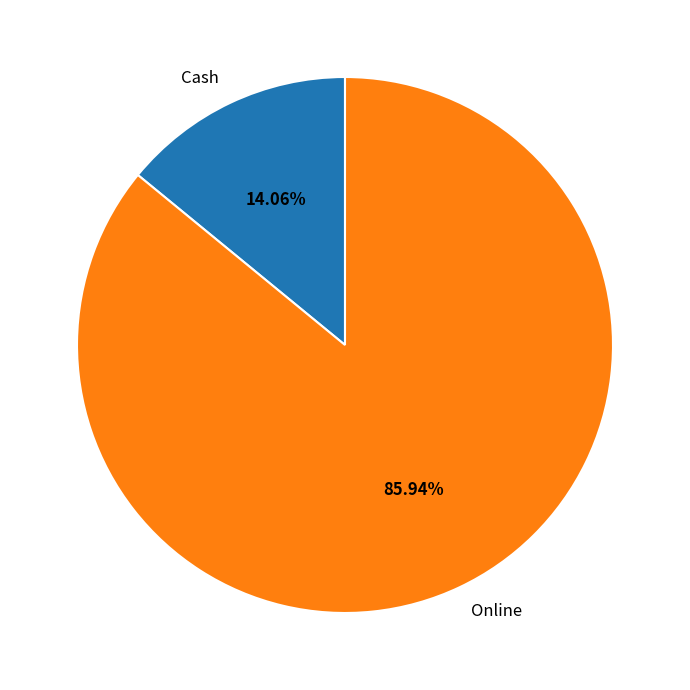

Combined, do Cash and Online account for over 50%?

Yes